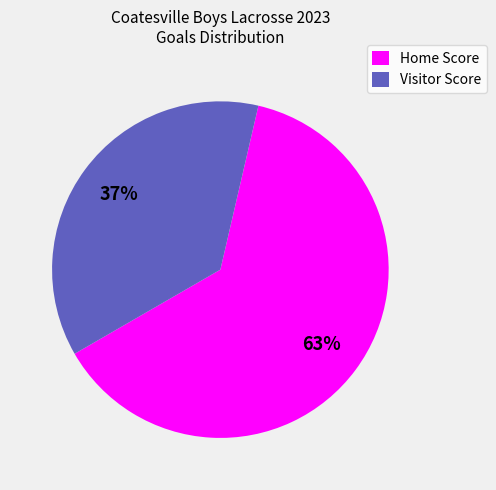

True or false: Home Score accounts for 56% of the total.

False